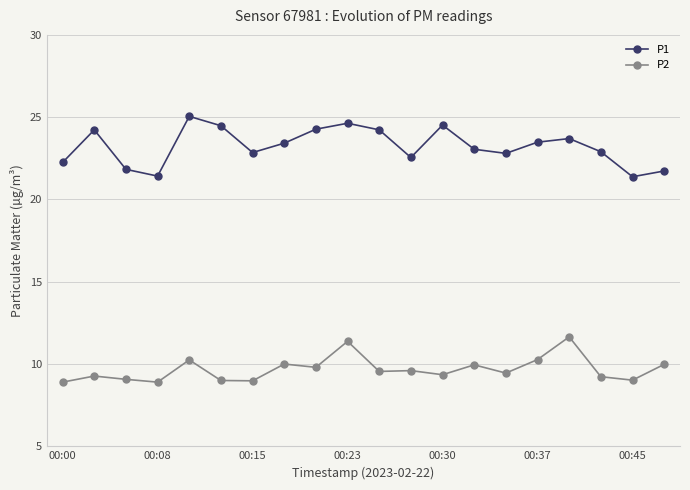

List the series in order of their overall mean, highest first.

P1, P2